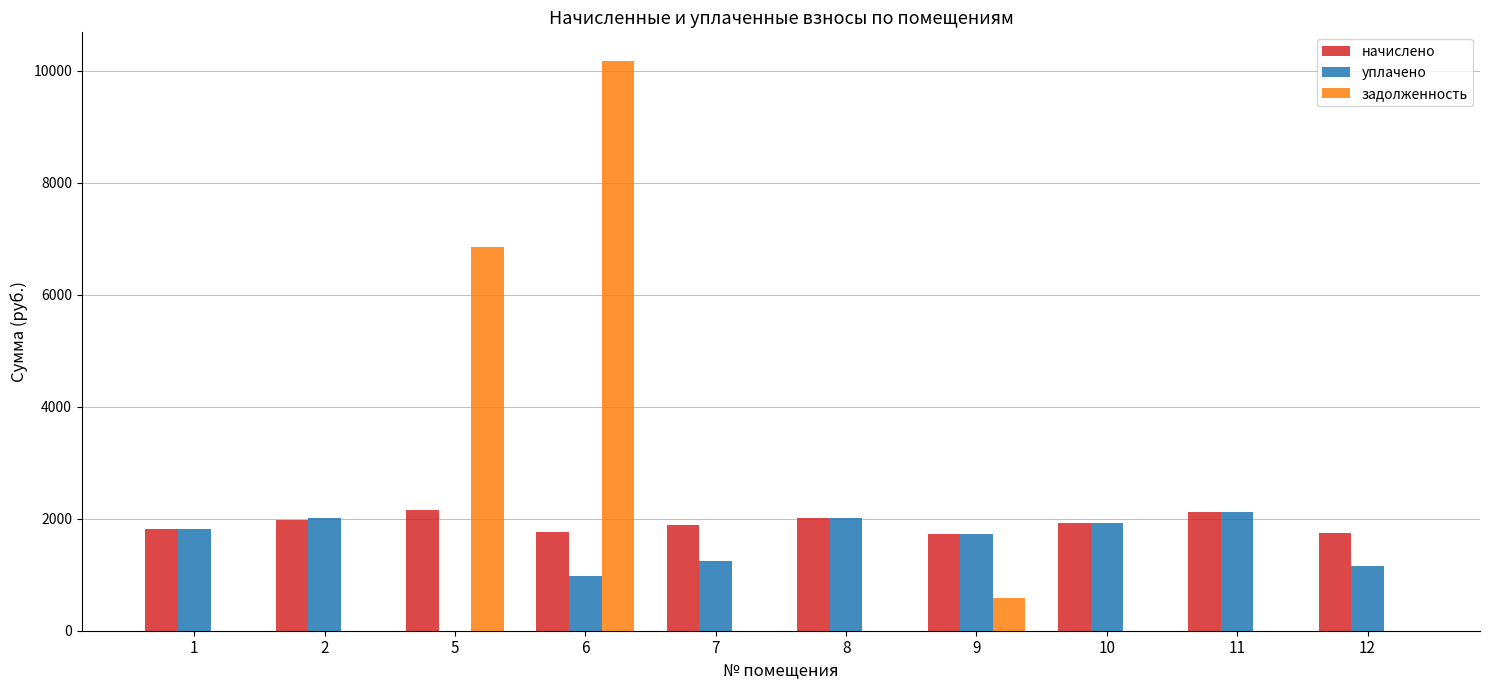

Where does the уплачено series first go above 1811?

1